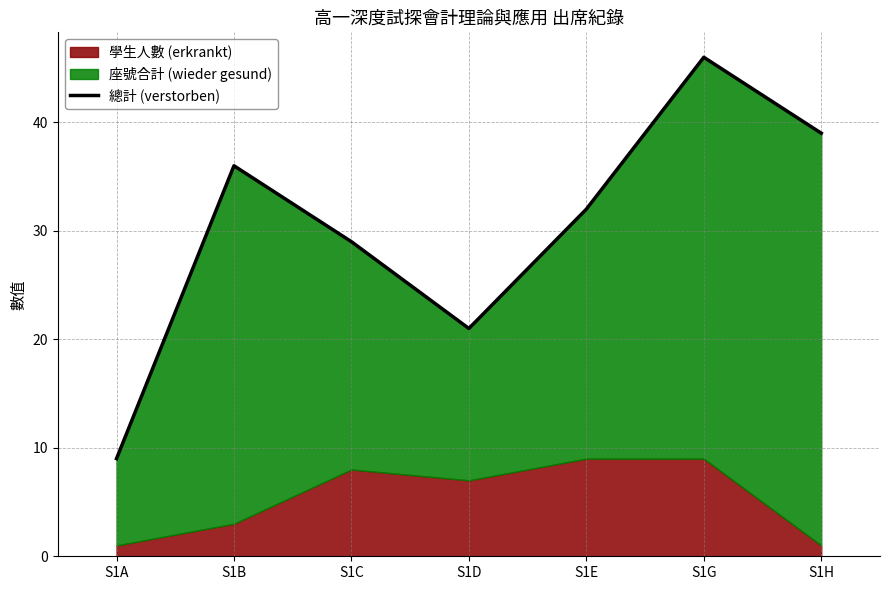

What is the maximum value shown in the chart?

46